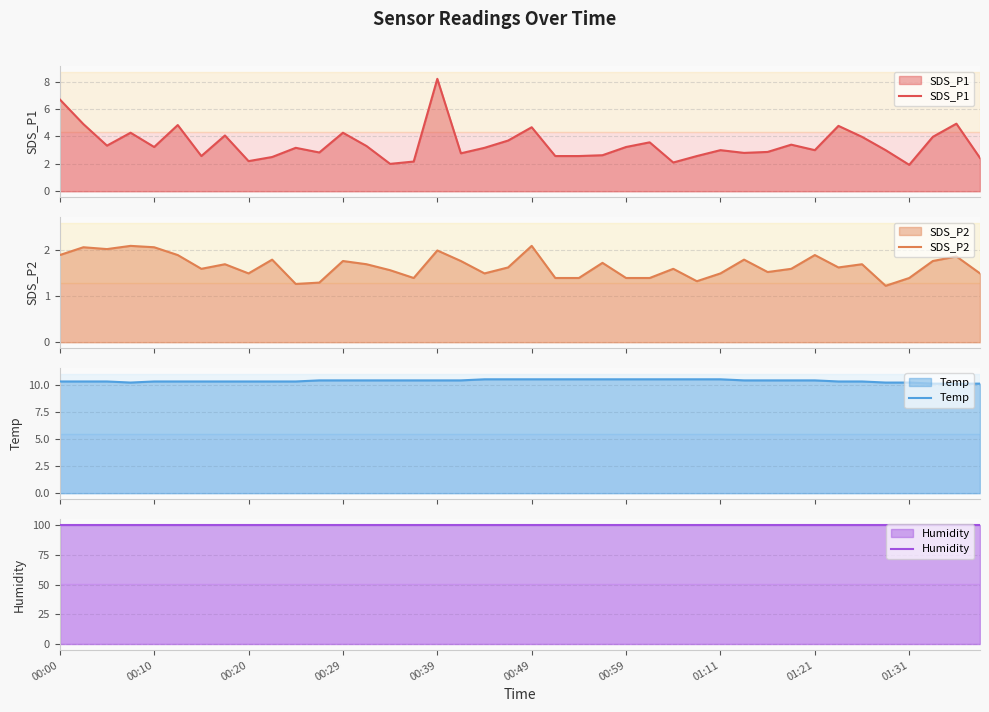

What is the minimum value for SDS_P1?

1.9